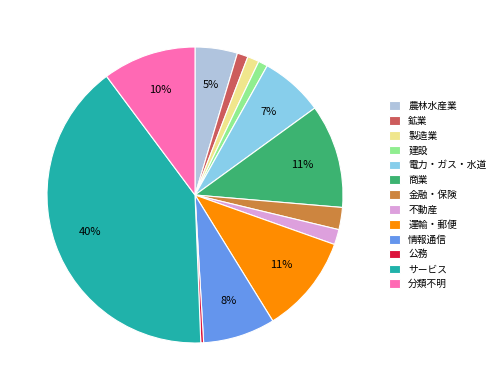

To the nearest percent, what portion does 金融・保険 represent?

2%